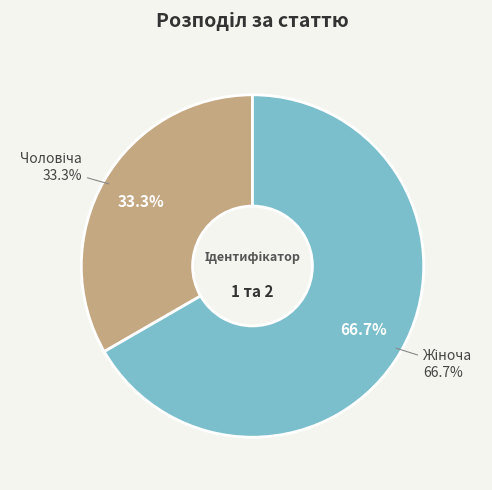

Count the number of slices in the pie.

2